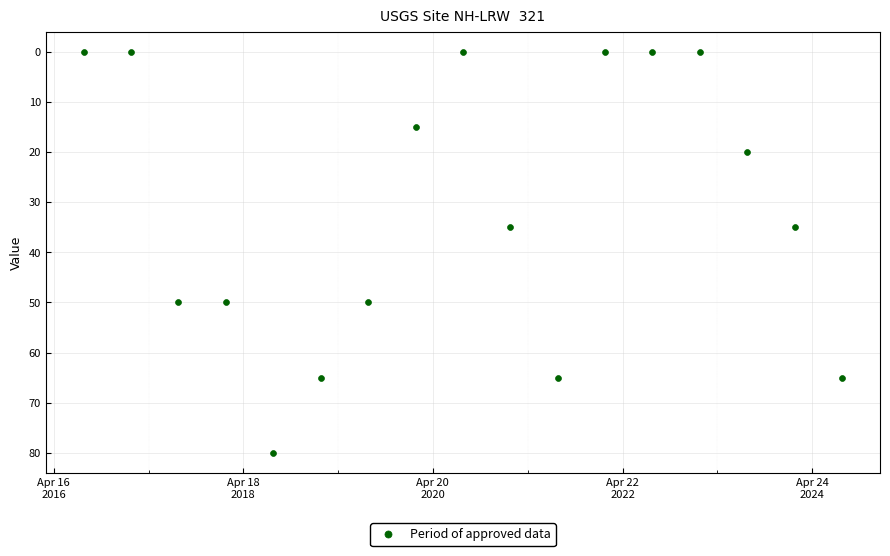

What is the range of Y values (max minus min)?

80